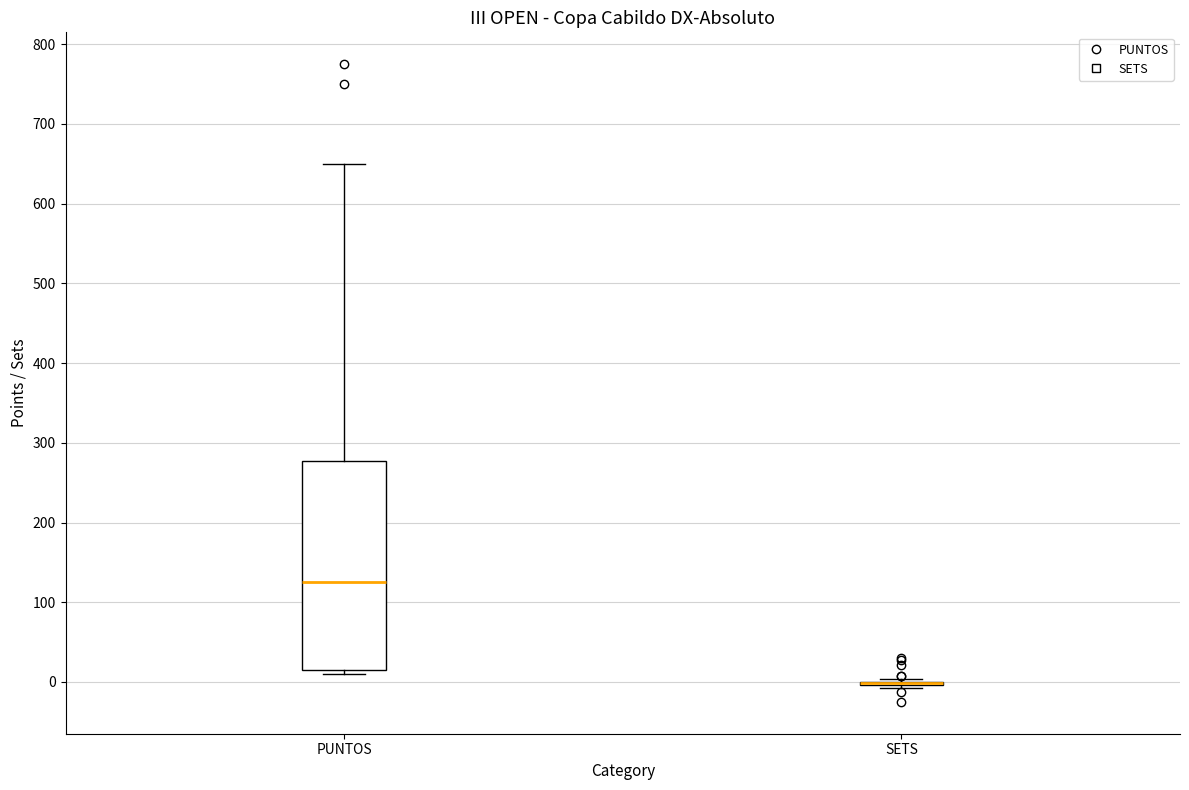

Which box is the tallest, from its lower edge to its upper edge?

PUNTOS